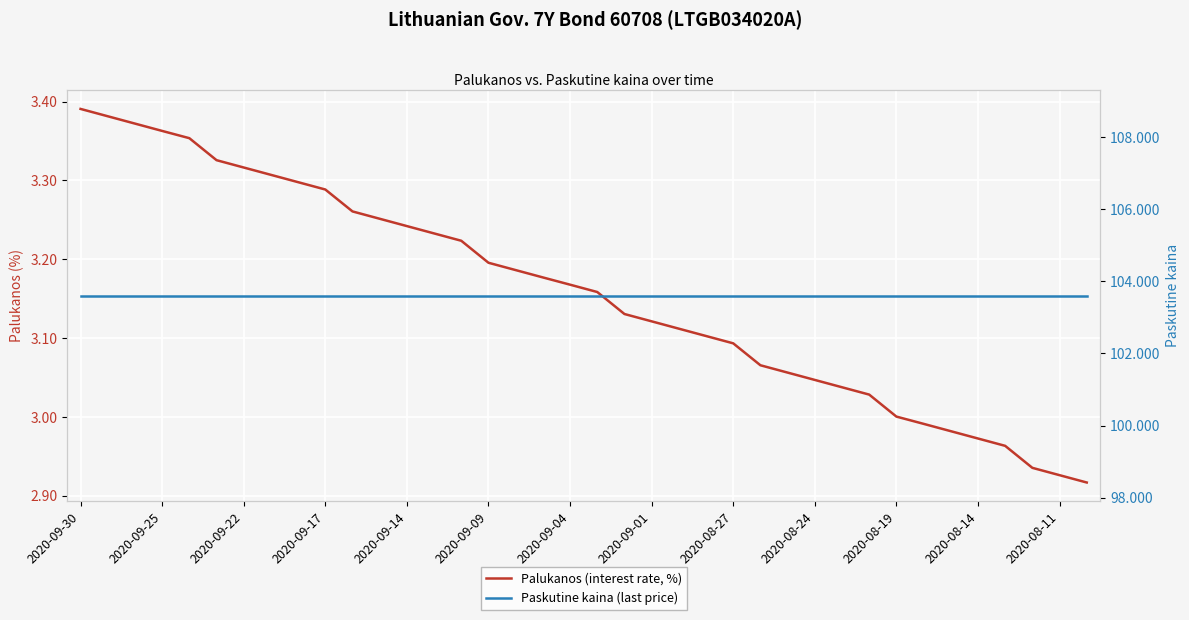

Does the chart display data point markers on the line(s)?

No